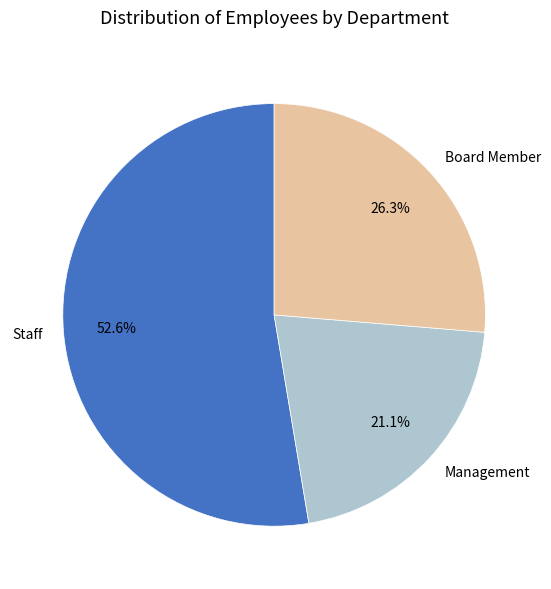

To the nearest percent, what percentage of the pie is Board Member?

26%